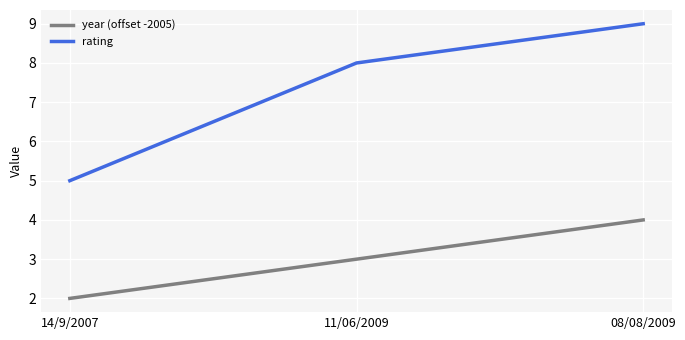

Count the number of data series in this chart.

2